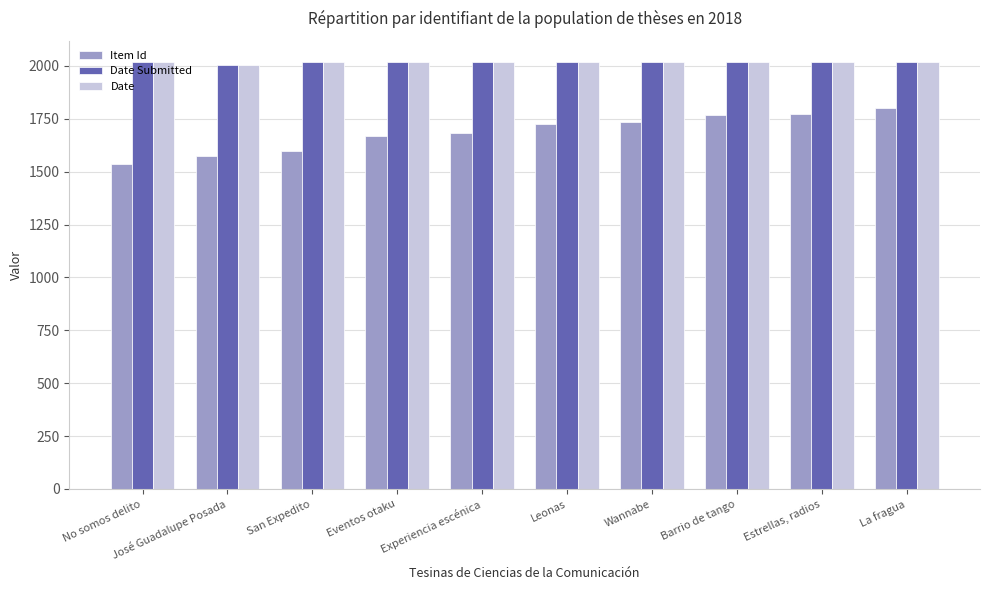

What is the sum of the Item Id values at La fragua and José Guadalupe Posada?

3378